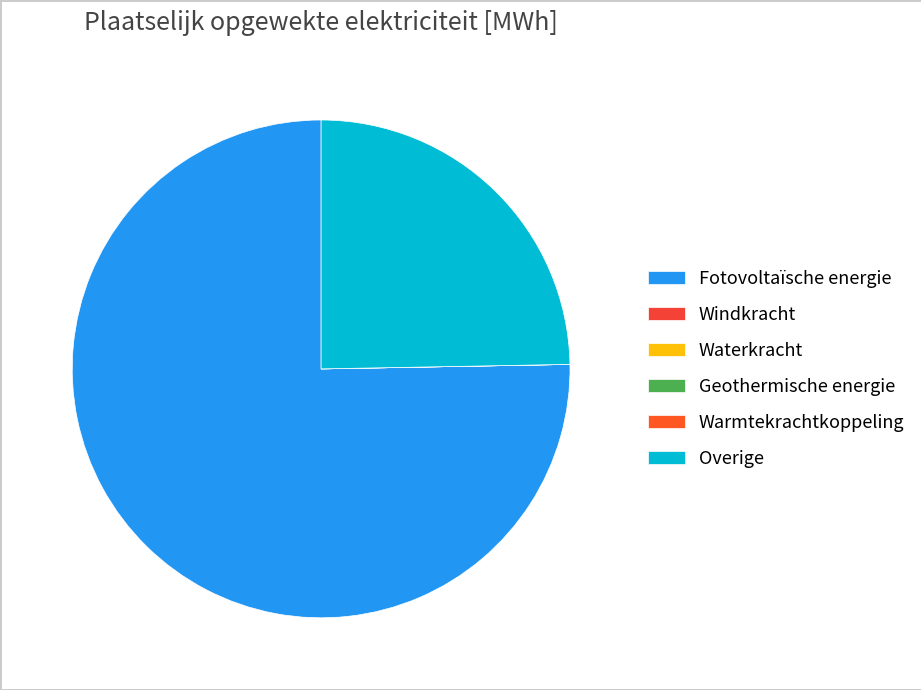

The Warmtekrachtkoppeling slice represents 7% of the pie. True or false?

False